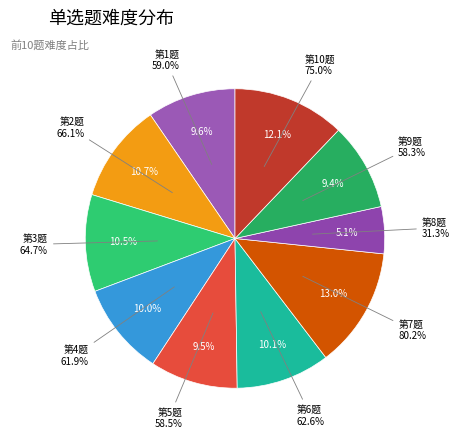

Does 第6题 account for over 50% of the chart?

No